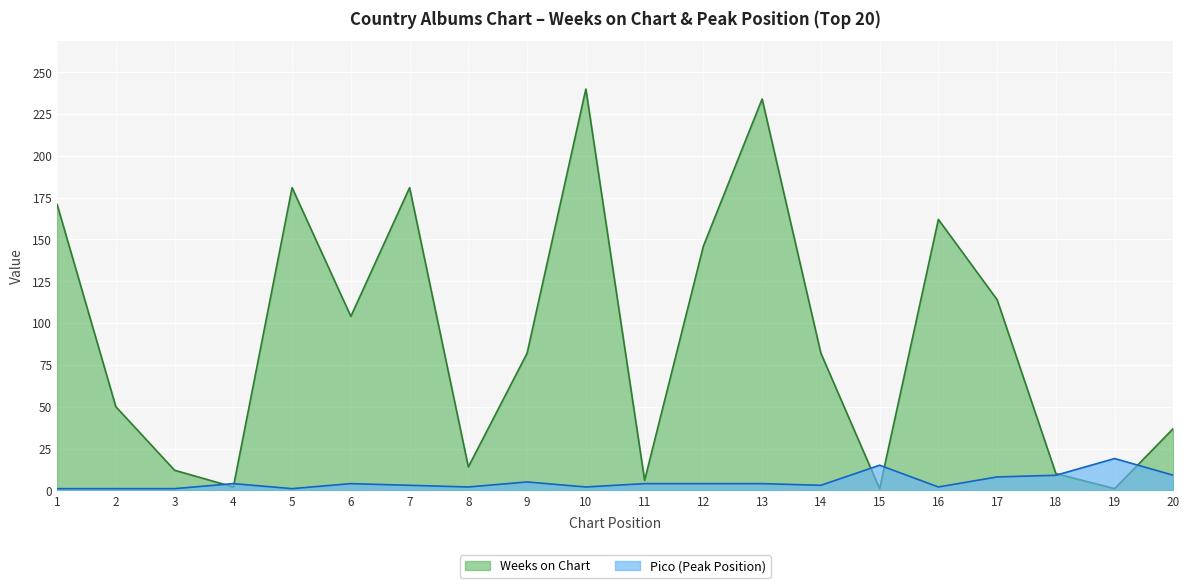

At which category does Pico reach its first local valley?

5